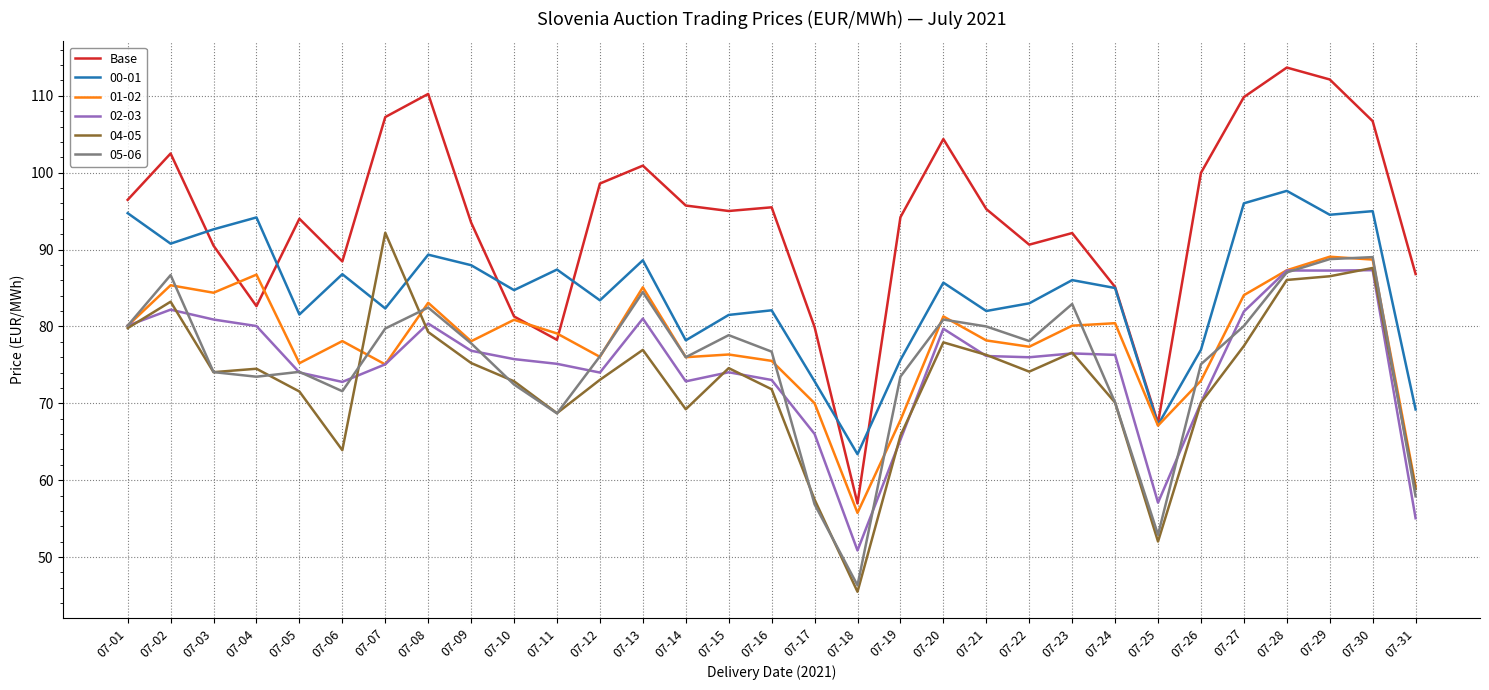

What is the minimum value shown in the chart?

45.5